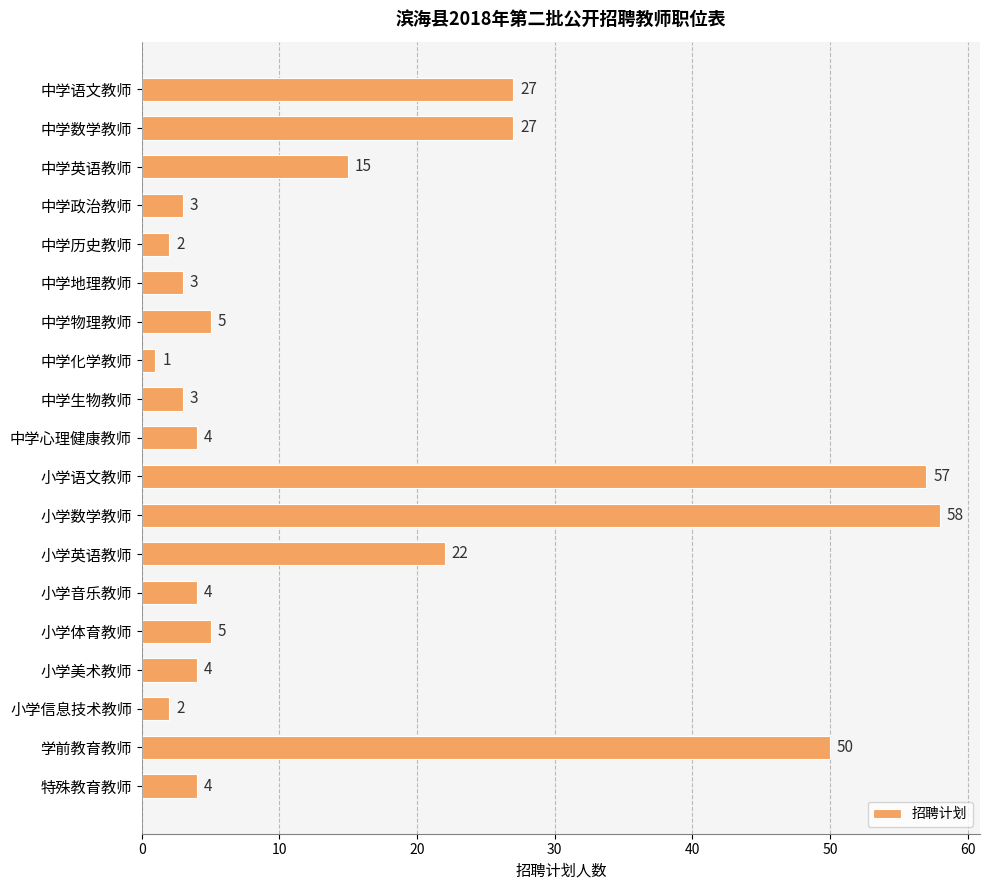

At which category does the chart reach its peak across all series?

小学数学教师